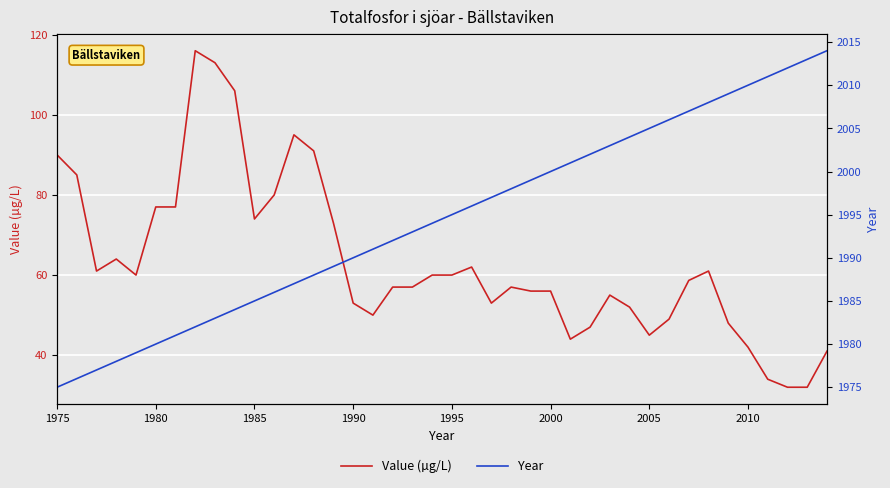

What is the maximum value for Value (µg/L)?

116.0